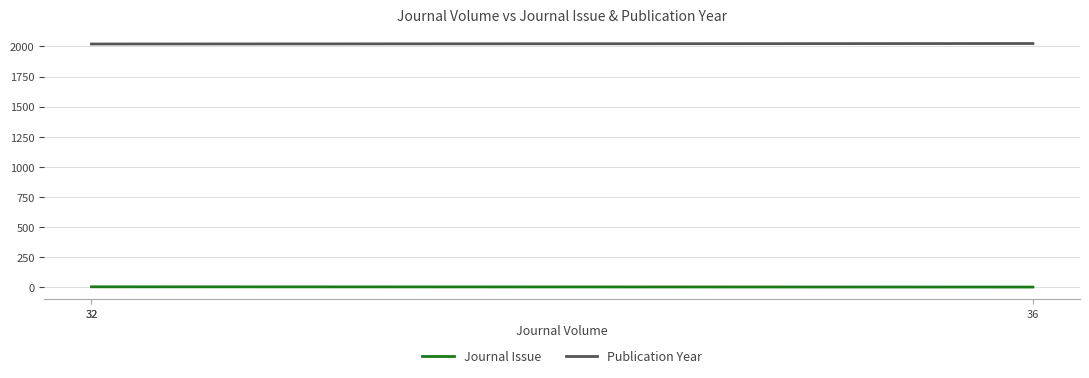

Which label corresponds to the largest value in the chart?

36